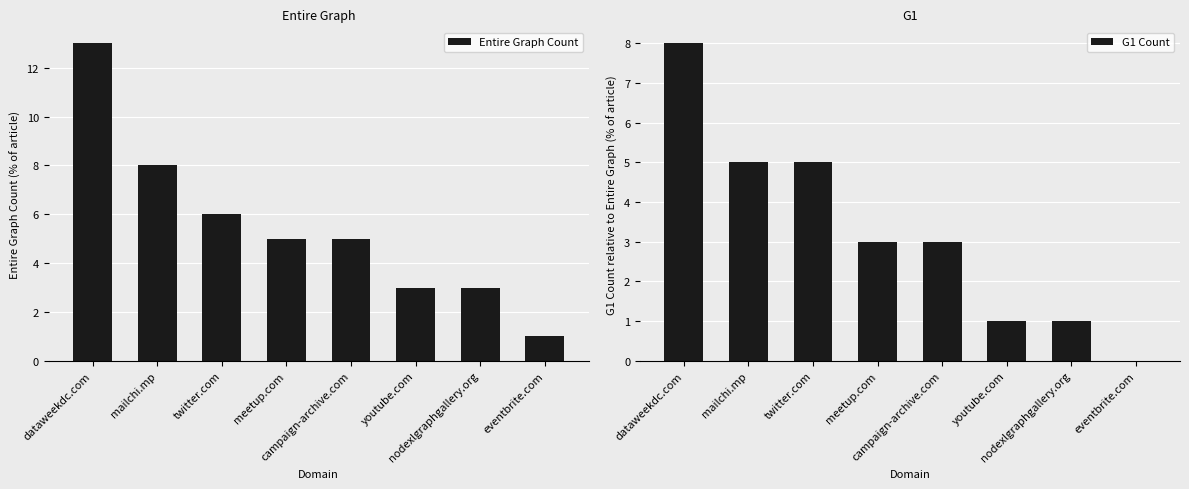

Rank the categories by Entire Graph Count value from lowest to highest.

eventbrite.com, youtube.com, nodexlgraphgallery.org, meetup.com, campaign-archive.com, twitter.com, mailchi.mp, dataweekdc.com